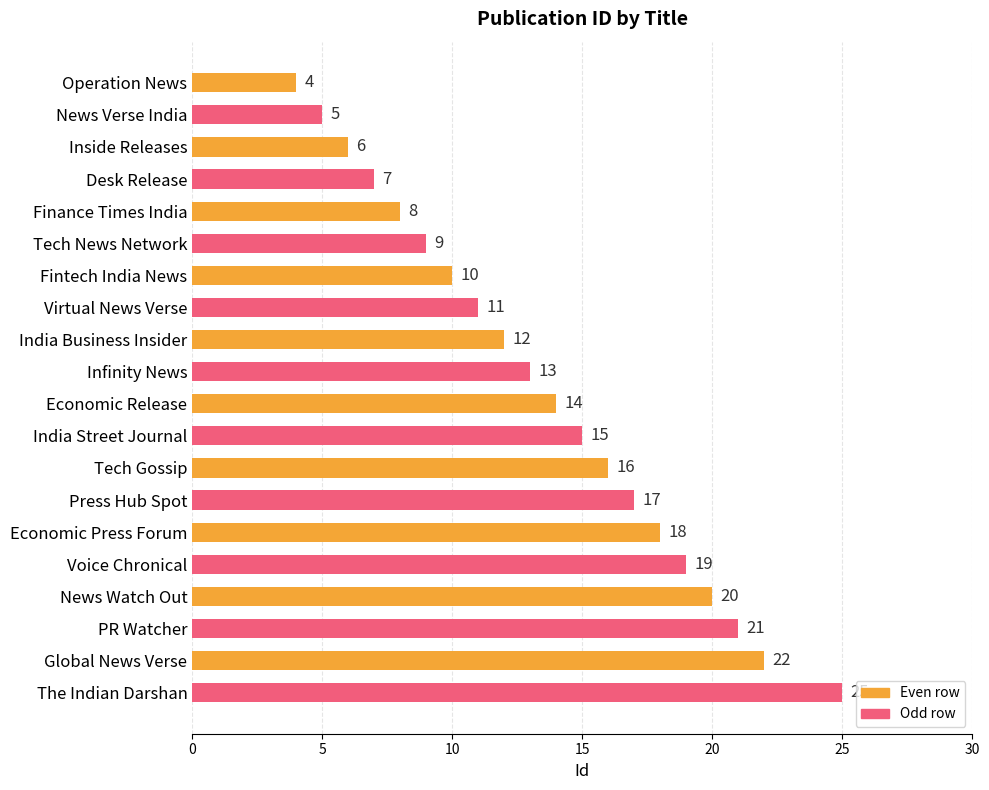

True or false: the data shows 7 at Desk Release.

True